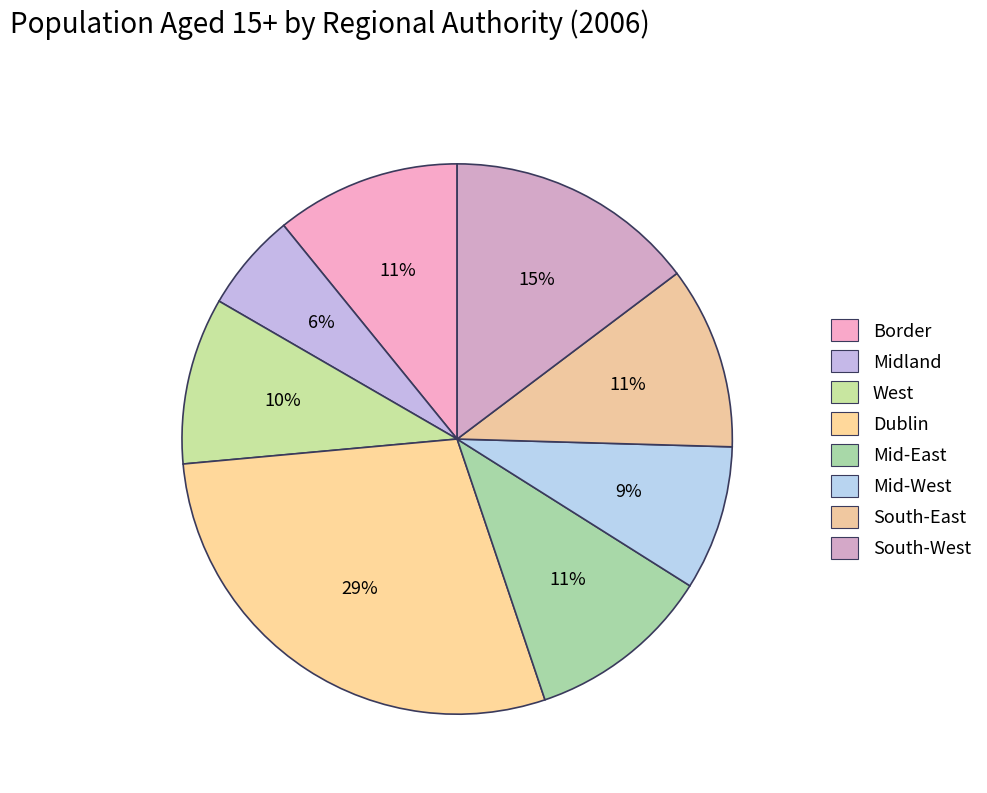

Is South-West the majority of the pie?

No